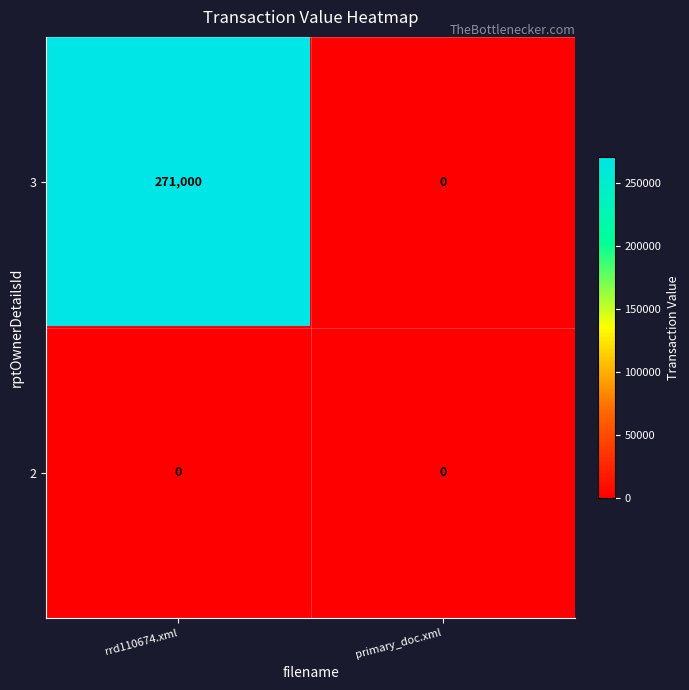

How many series are shown in this chart?

2